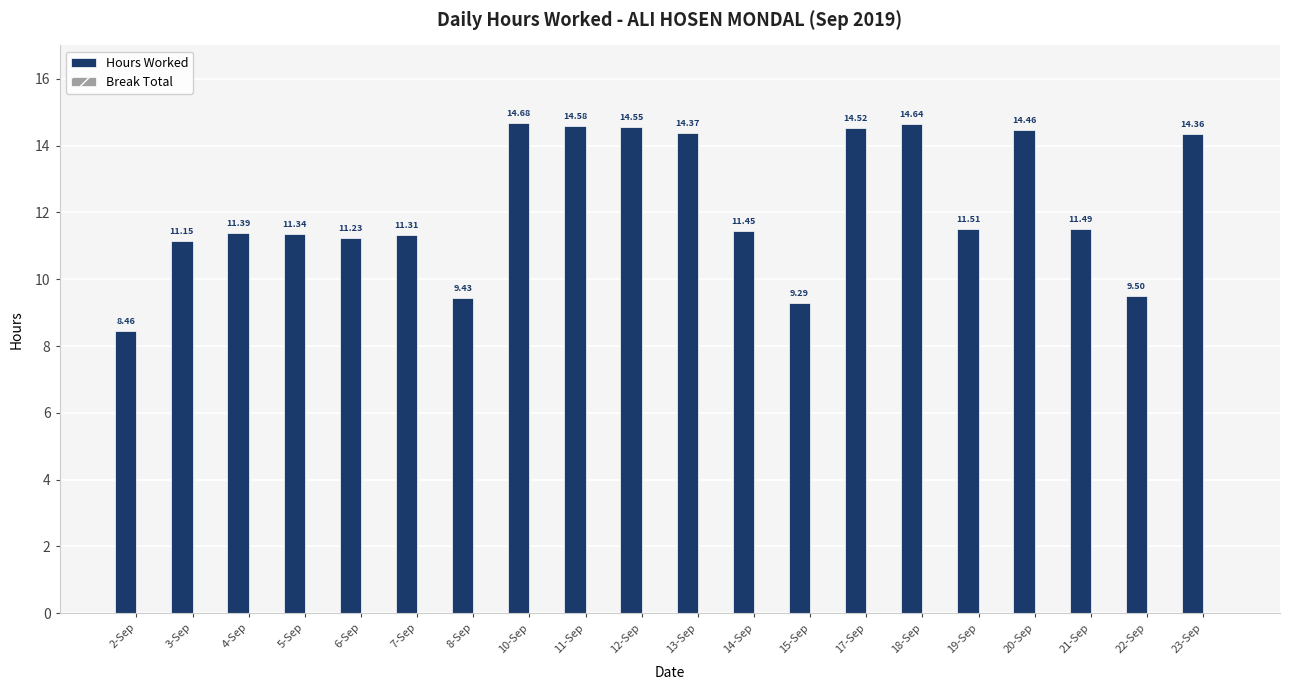

Rank the categories by value from highest to lowest.

10-Sep, 18-Sep, 11-Sep, 12-Sep, 17-Sep, 20-Sep, 13-Sep, 23-Sep, 19-Sep, 21-Sep, 14-Sep, 4-Sep, 5-Sep, 7-Sep, 6-Sep, 3-Sep, 22-Sep, 8-Sep, 15-Sep, 2-Sep